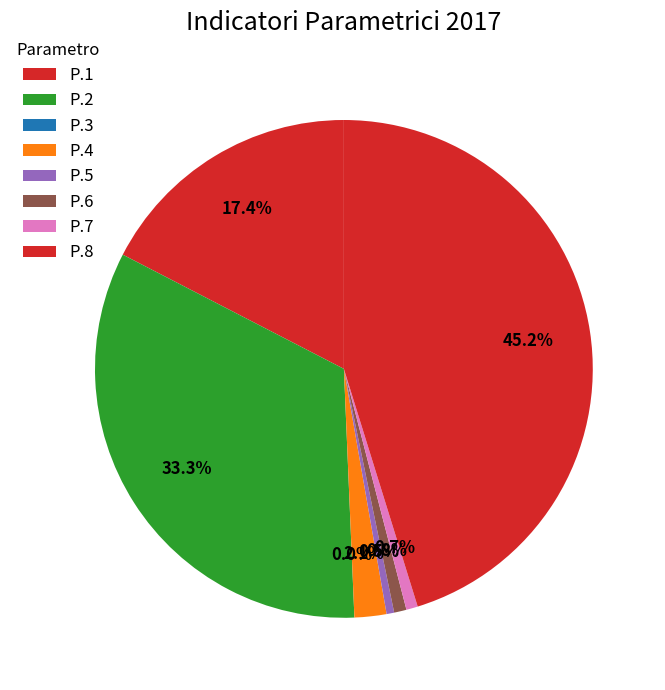

To the nearest percent, what is the average slice percentage?

12%